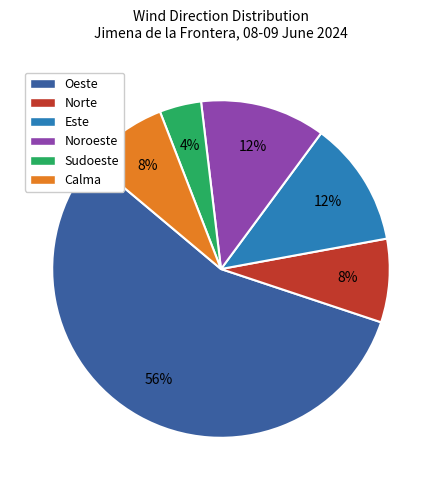

Which has a higher value, Noroeste or Sudoeste?

Noroeste